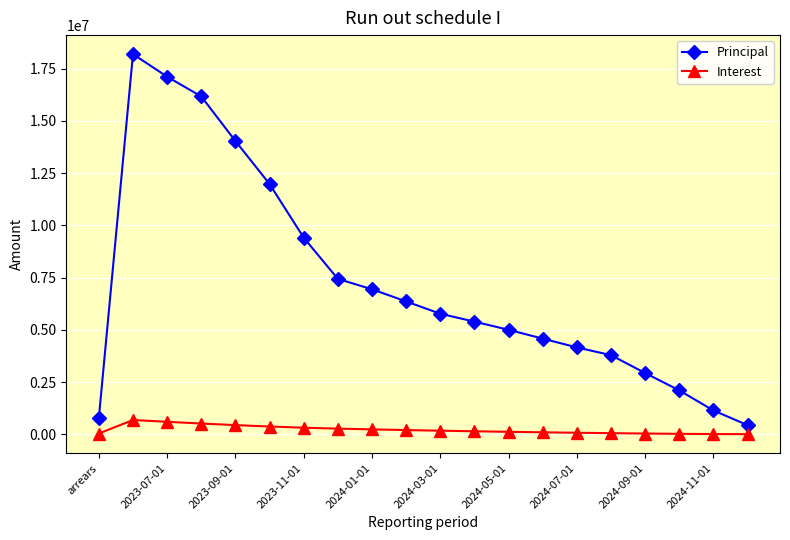

True or false: Interest has more than 0 interior local peaks.

True